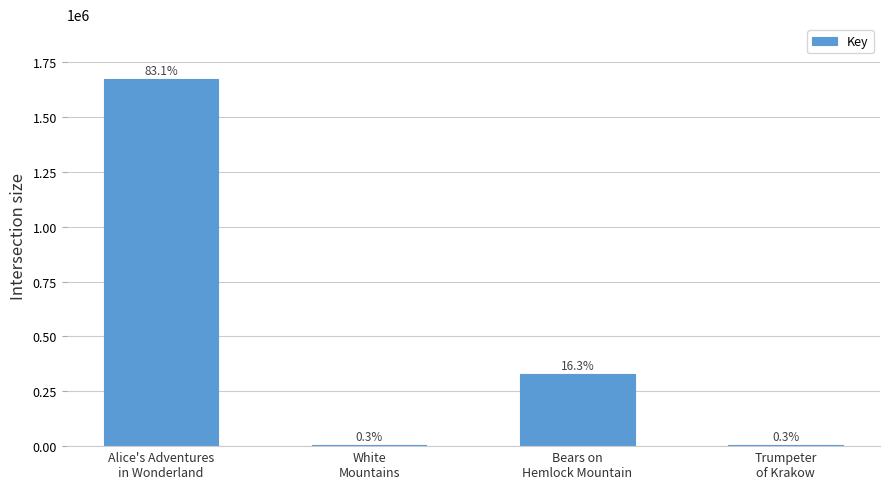

Rank the categories by value from lowest to highest.

Trumpeter
of Krakow, White
Mountains, Bears on
Hemlock Mountain, Alice's Adventures
in Wonderland